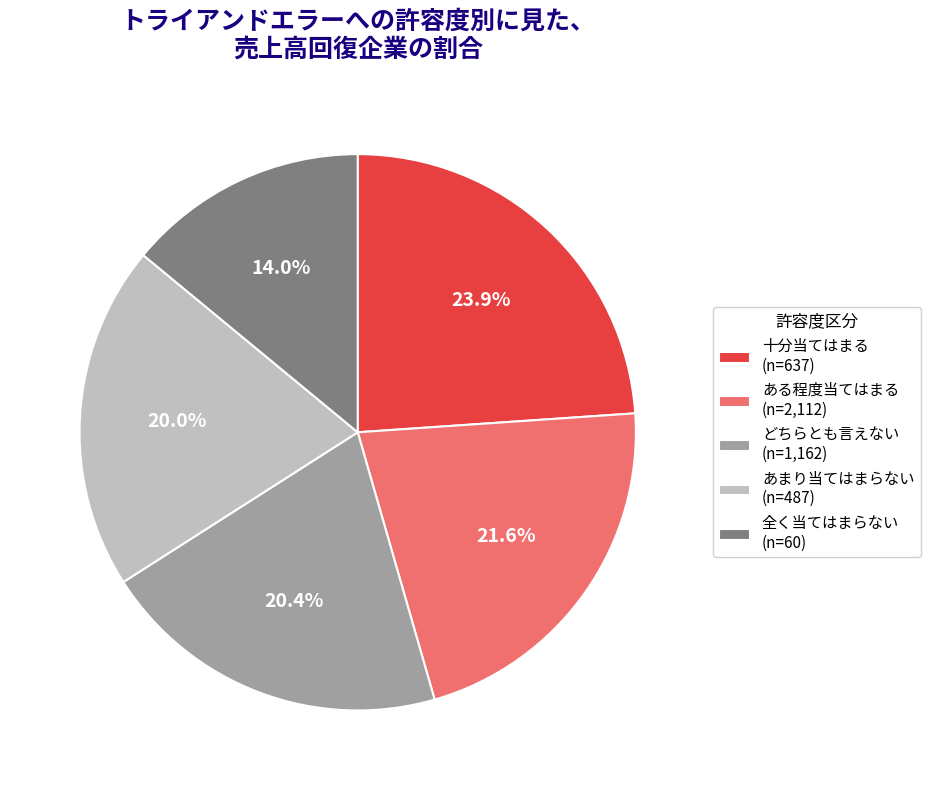

Which has a higher value, ある程度当てはまる (n=2,112) or あまり当てはまらない (n=487)?

ある程度当てはまる (n=2,112)